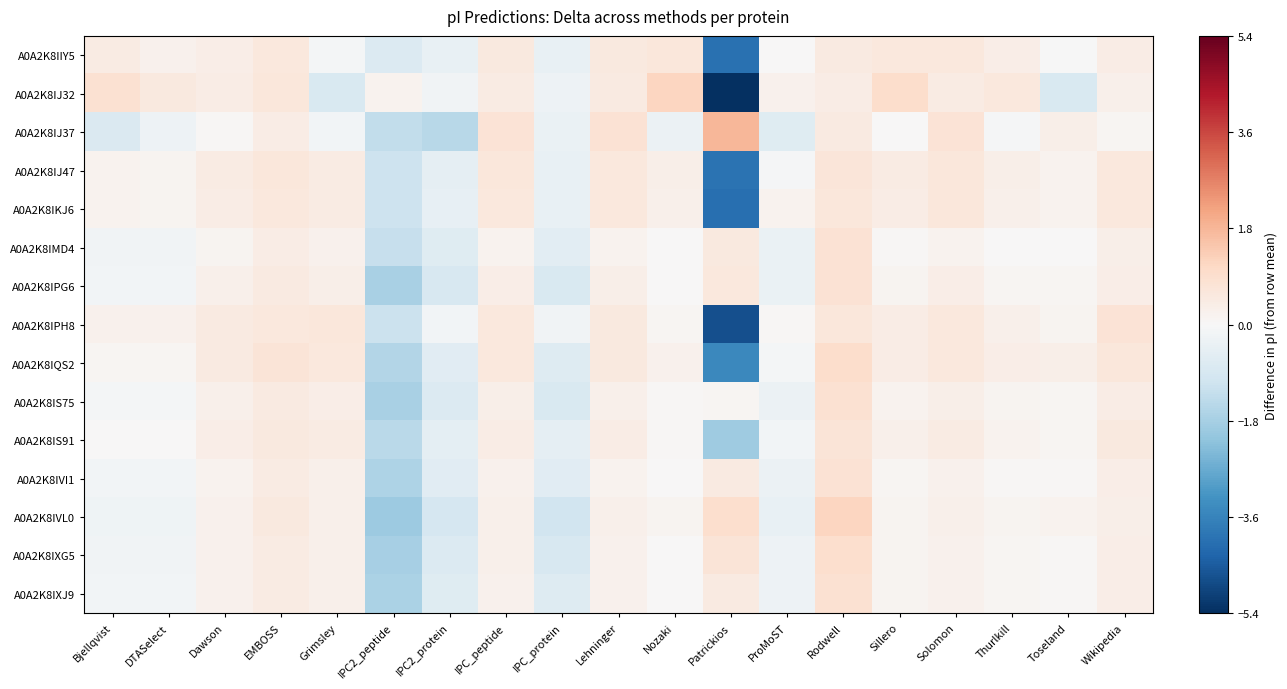

Which series changed the most between Lehninger and Nozaki?

A0A2K8IJ37